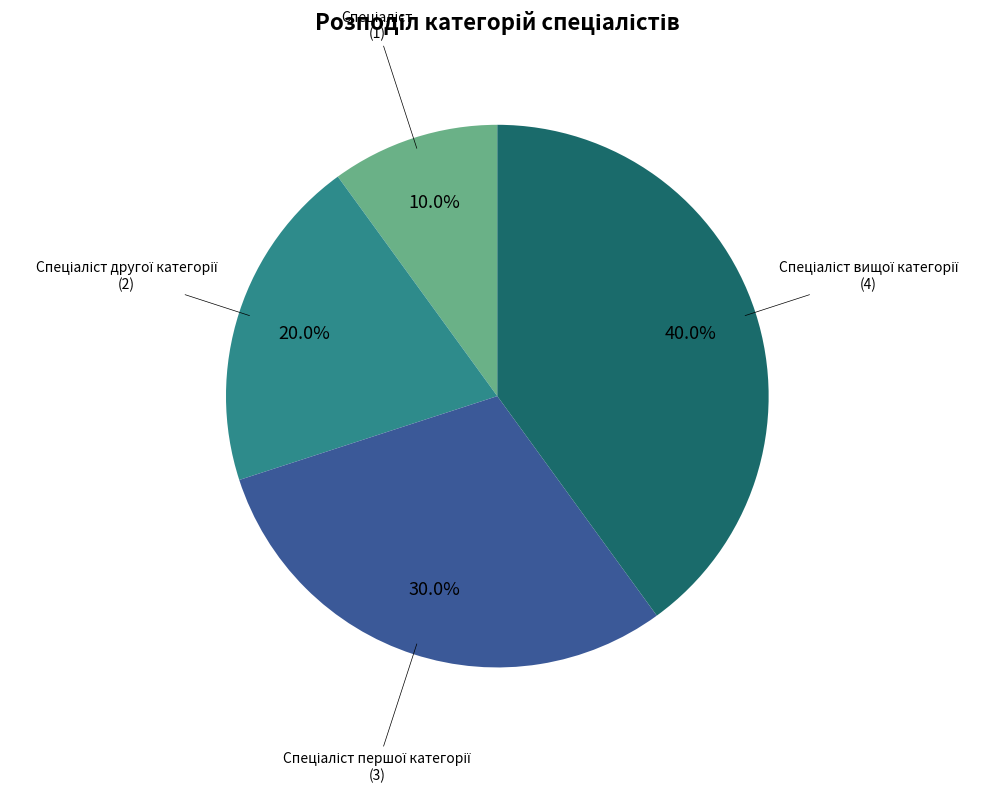

Does any single category account for the majority?

No